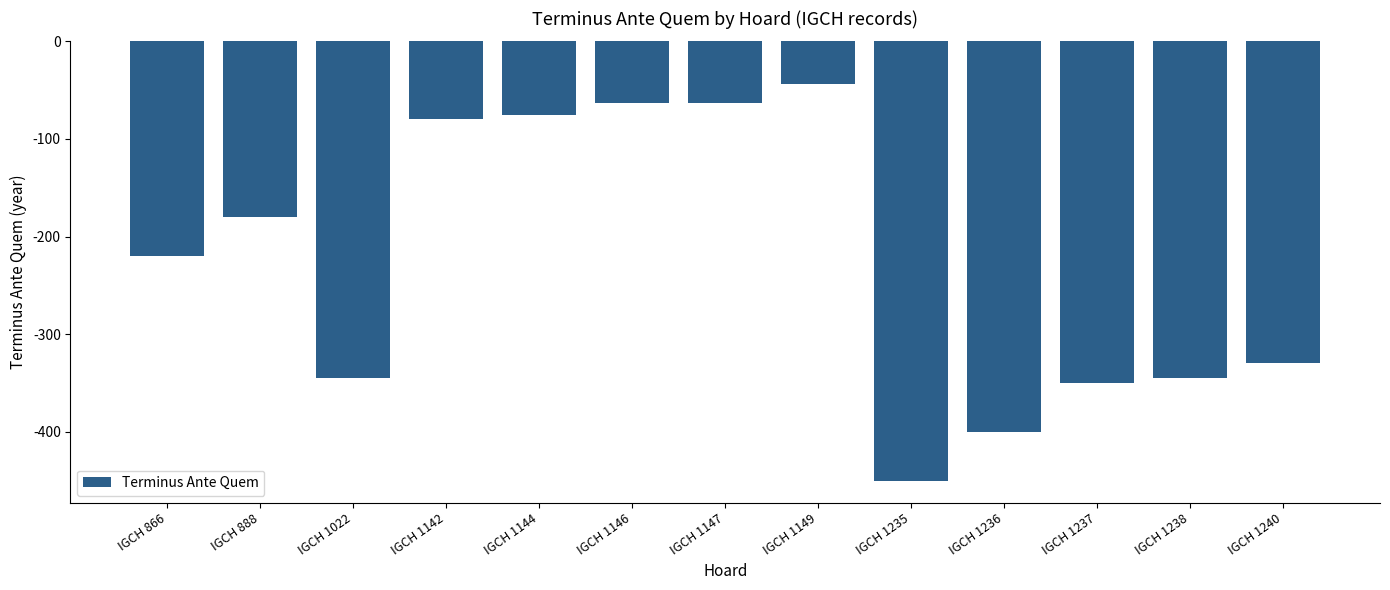

The chart shows a value of -516 at IGCH 1022. True or false?

False